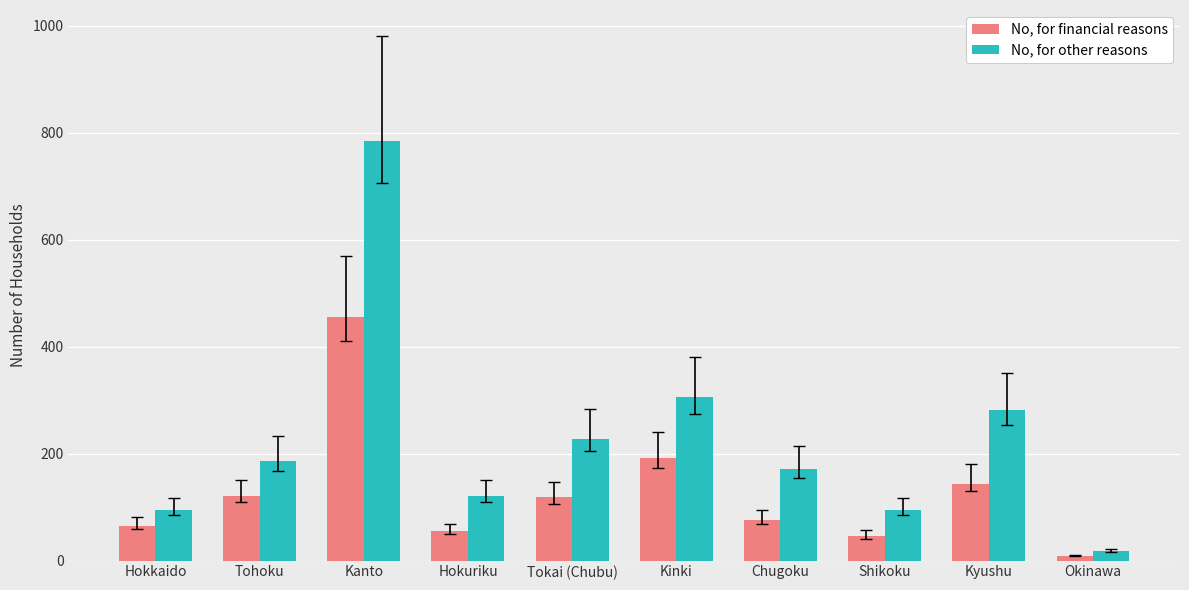

At which category is the sum across all series the highest?

Kanto